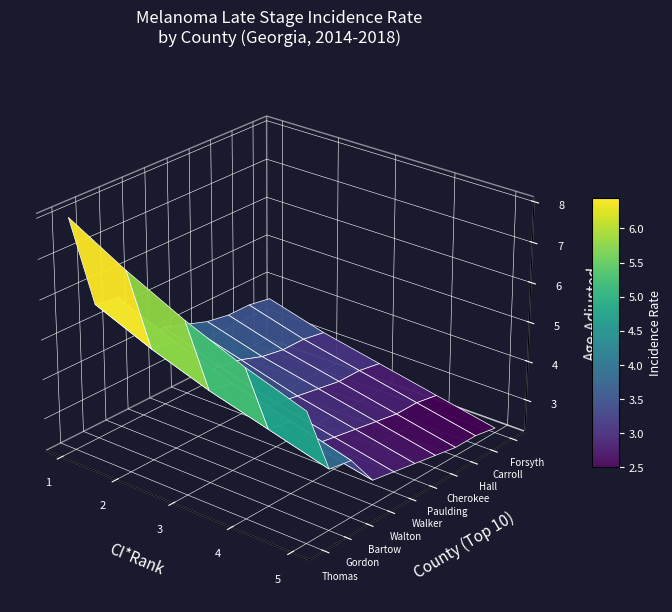

Is the value of Cherokee County at 0 greater than the value of Paulding County at 4?

Yes